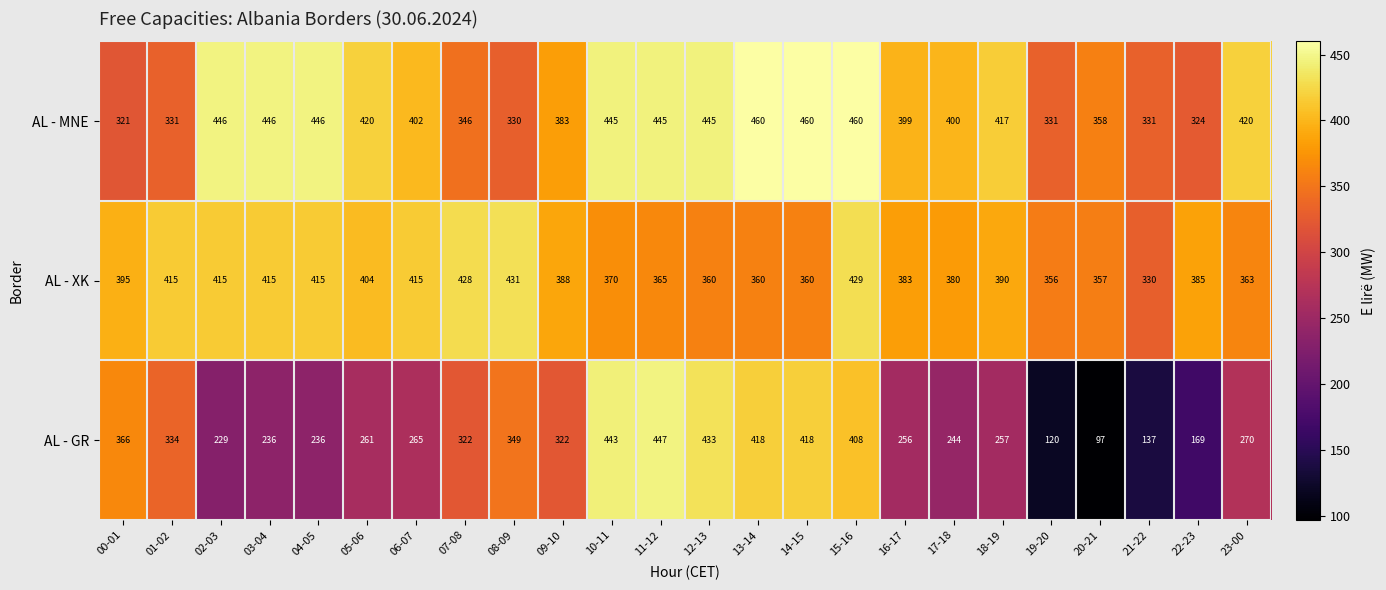

What is the sum of the AL - MNE values at 10-11 and 15-16?

905